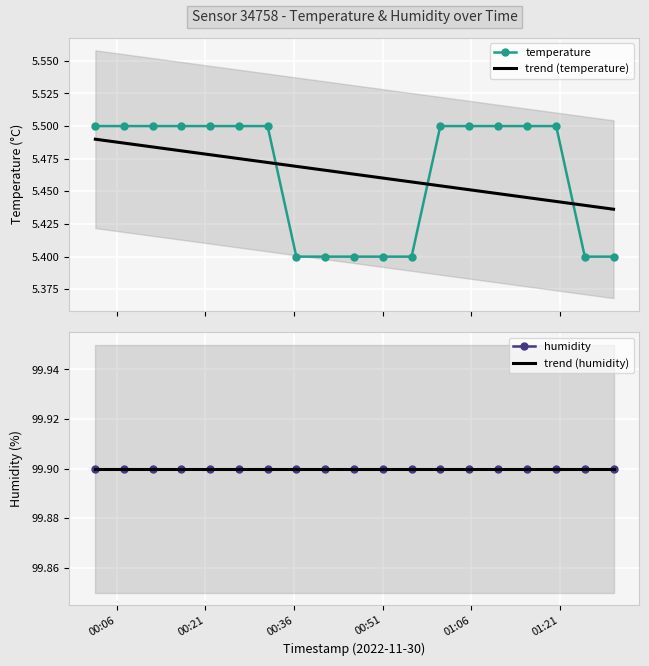

What is the smallest value displayed?

5.4